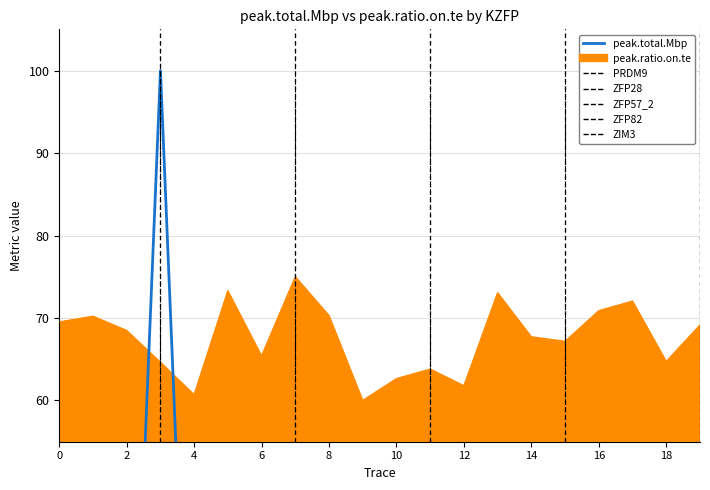

List the series in order of their peak value, lowest first.

peak.ratio.on.te, peak.total.Mbp